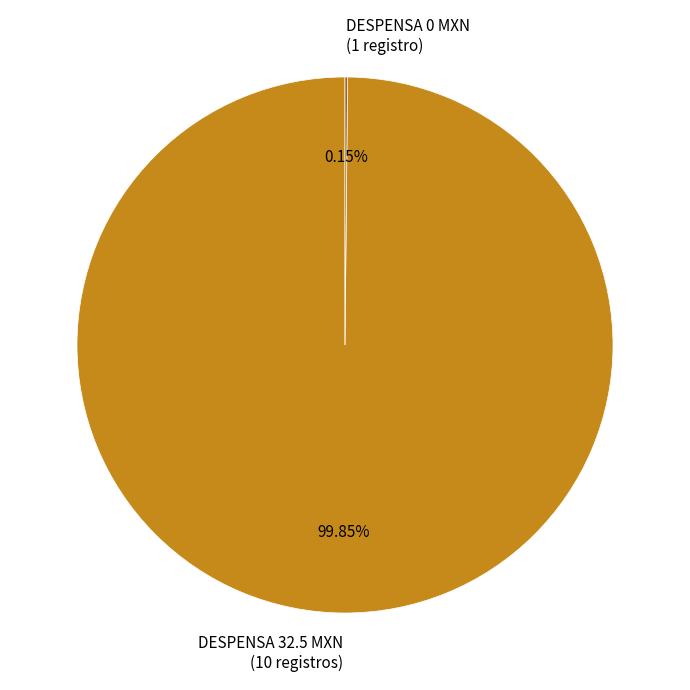

Does DESPENSA 32.5 MXN (10 registros) account for over 50% of the chart?

Yes